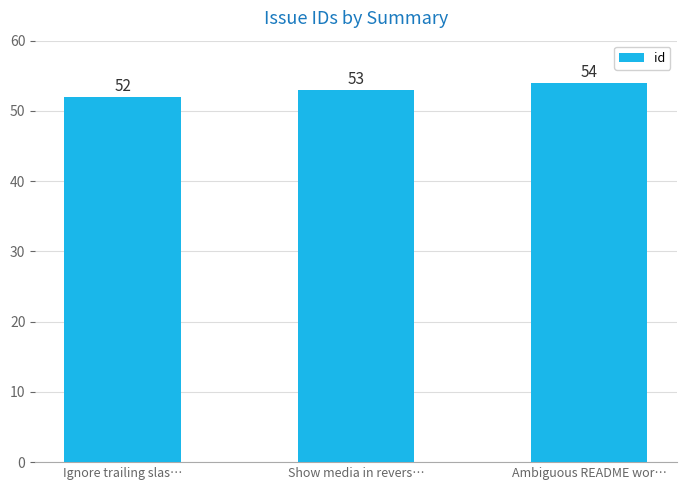

How many data points are less than 53?

1